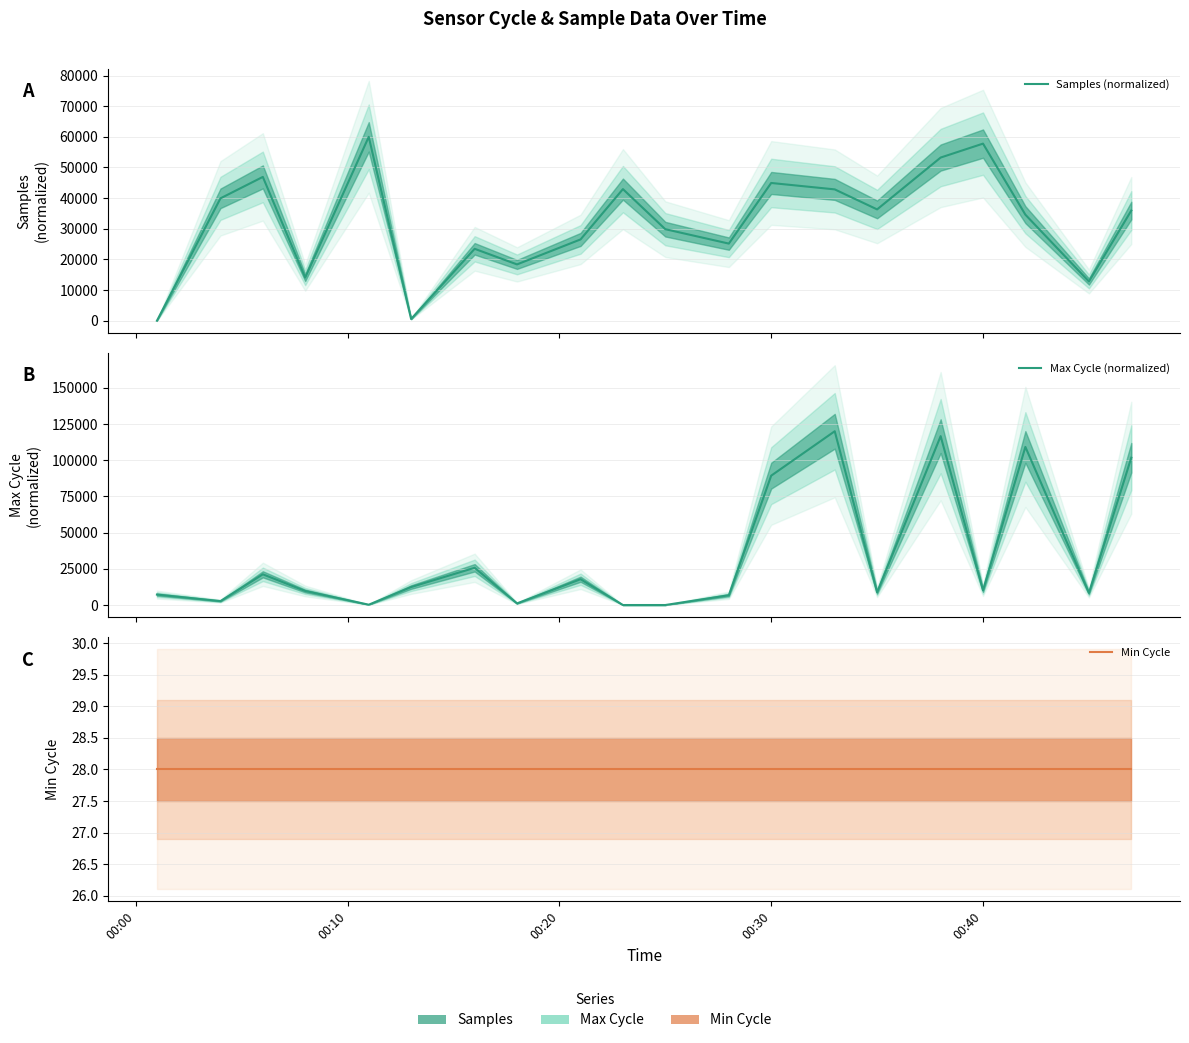

What is the difference between the maximum and minimum values in the Max Cycle (normalized) series?

120000.0